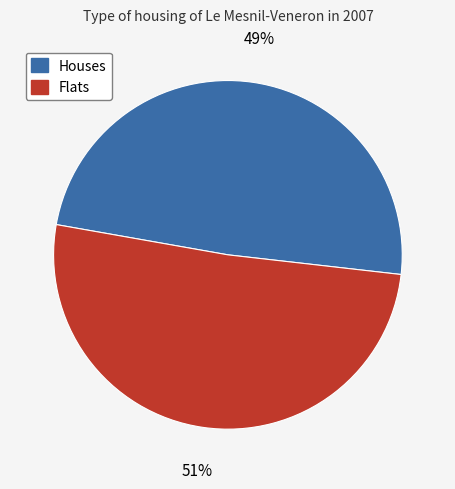

To the nearest percent, what is the difference between the largest and smallest slice percentages?

2%